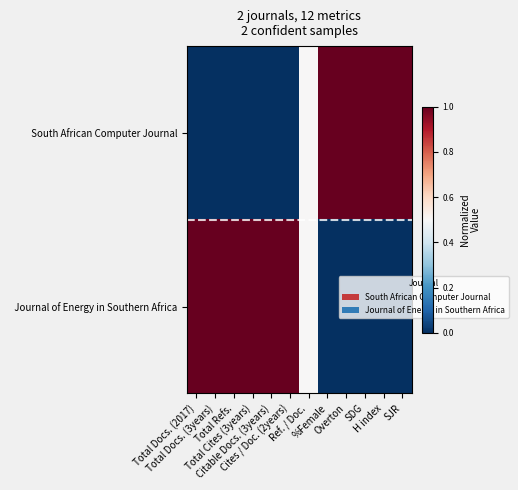

At which category is the sum across all series the highest?

Total Docs. (2017)